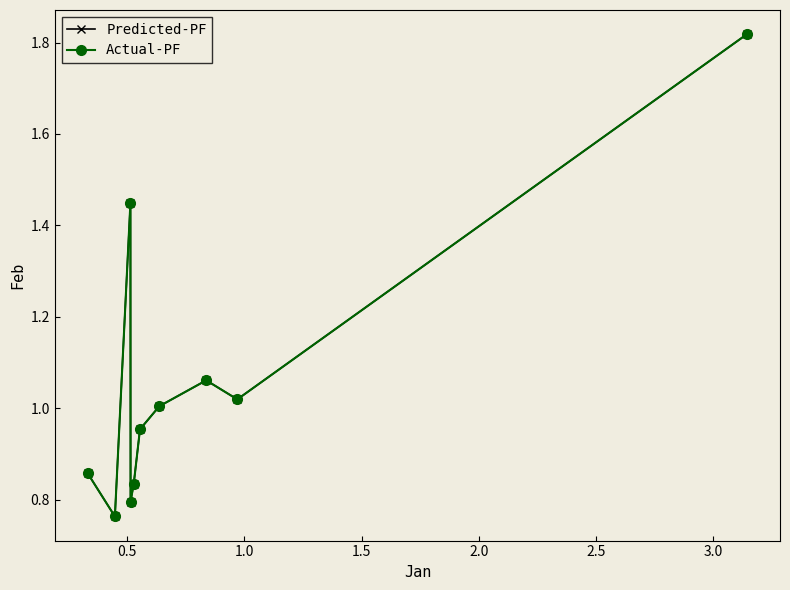

Does the chart have visible grid lines?

No